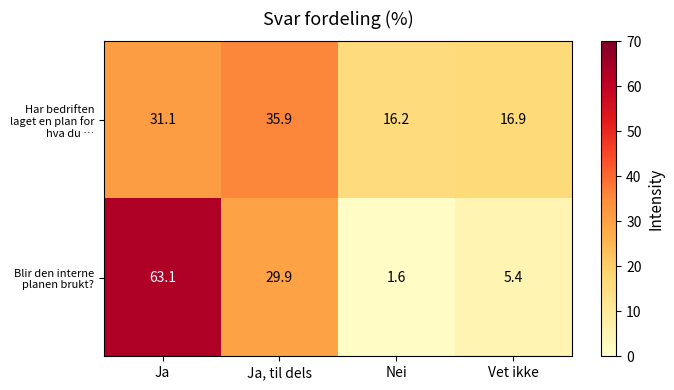

The value of Blir den interne planen brukt? at Ja is 63.1. True or false?

True